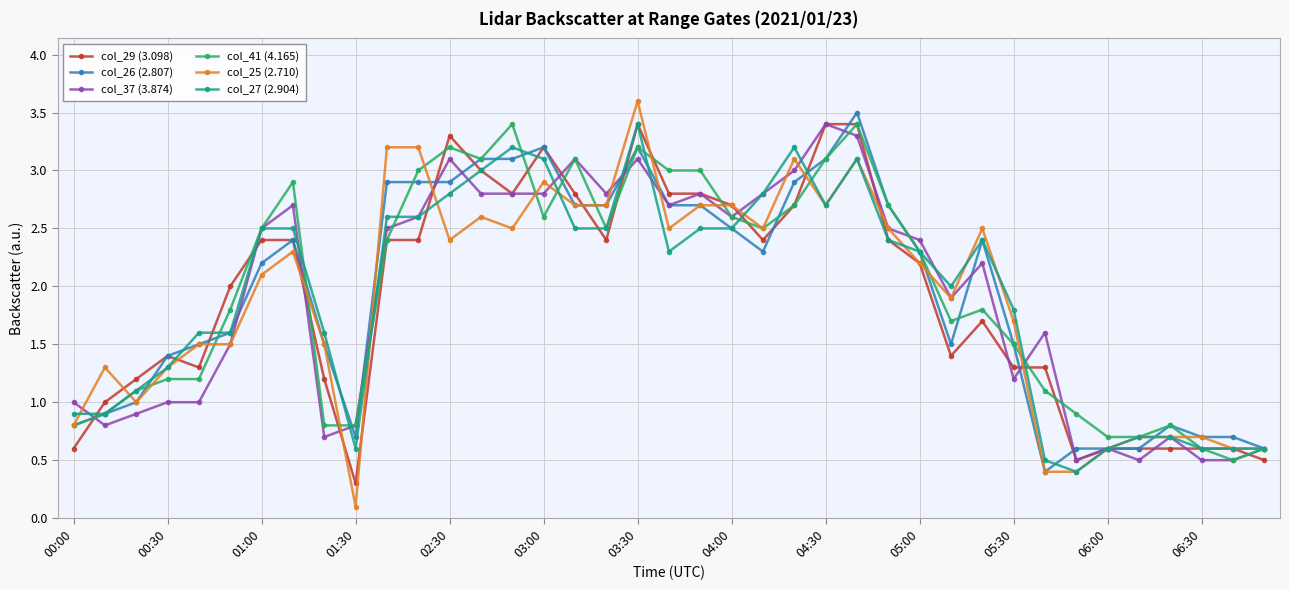

What is the maximum value for col_26 (2.807)?

3.5